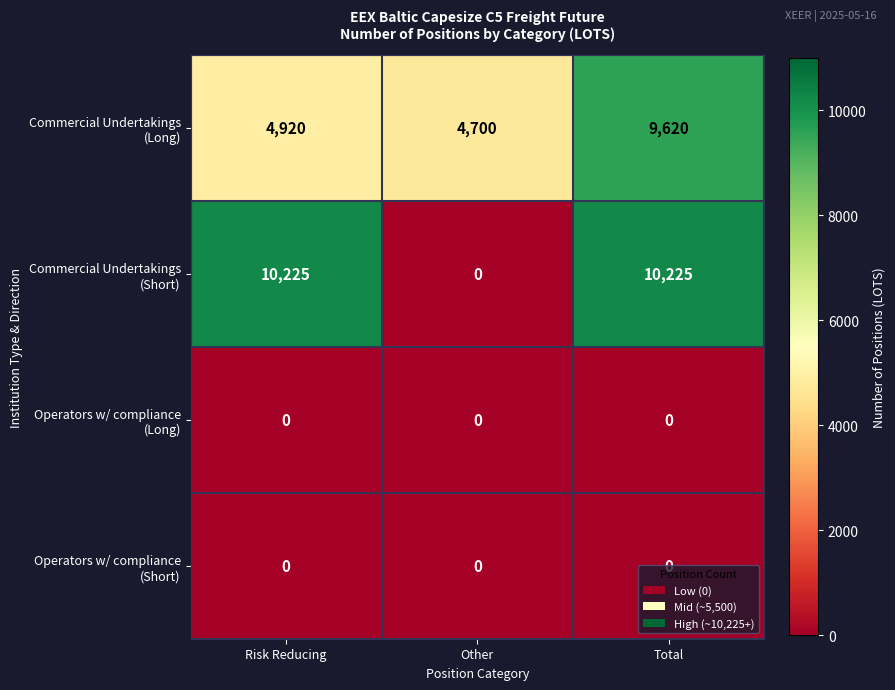

At how many categories does at least one series exceed 10222?

2